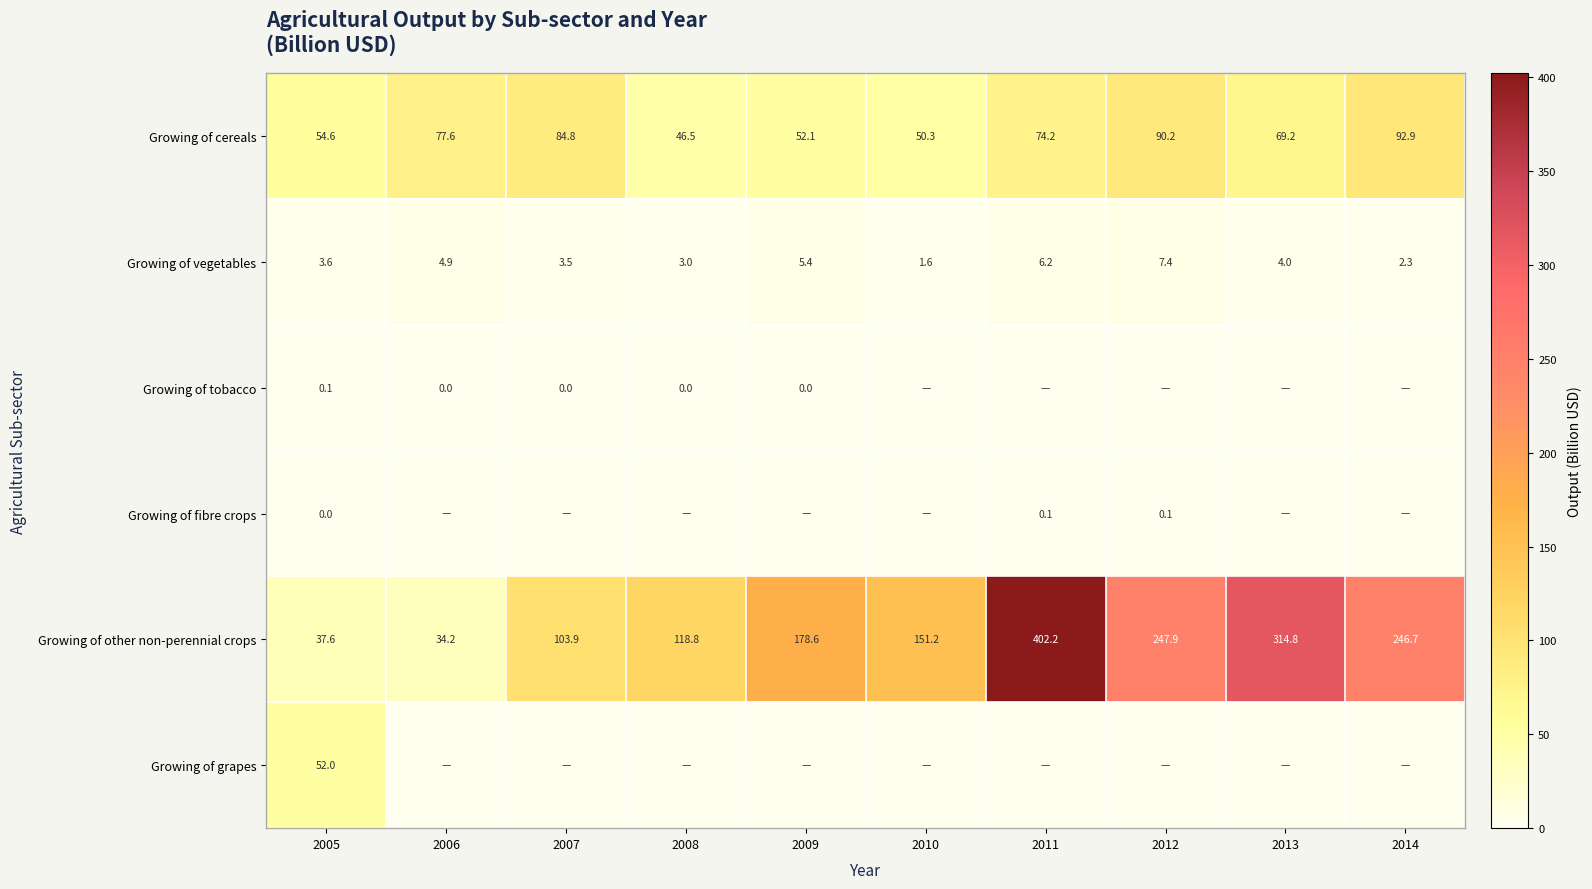

How many values in the Growing of cereals series exceed 74?

5